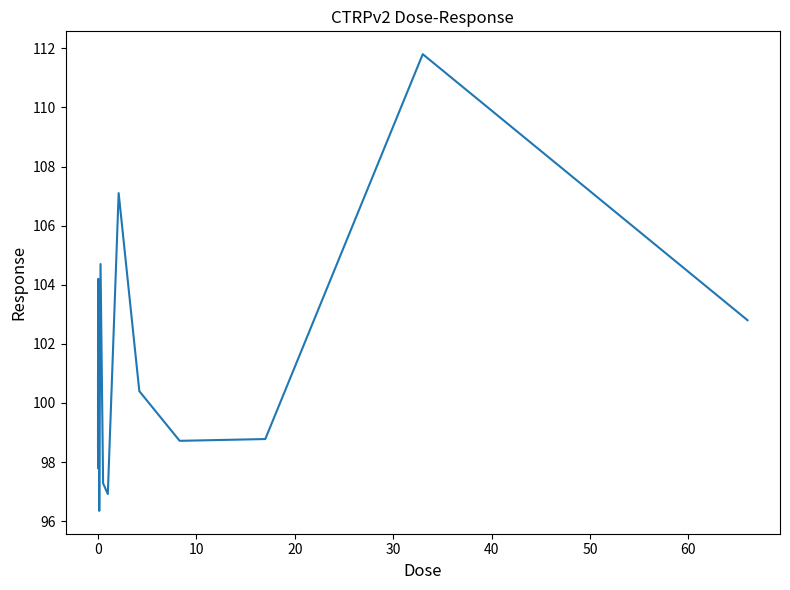

What is the sum of all values?

1617.3